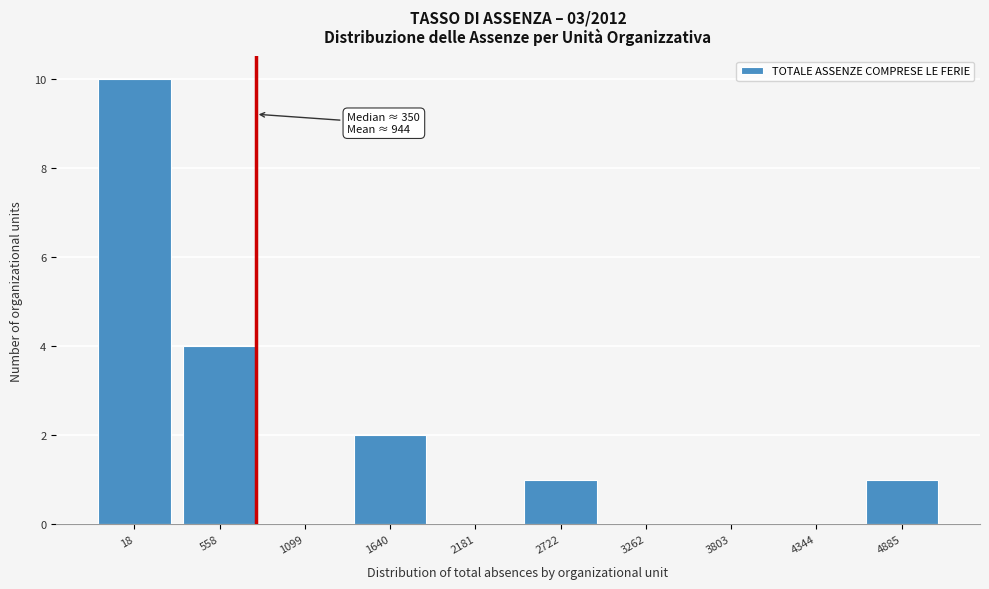

Reading left to right, what are all the values shown in this chart?

18=10	558=4	1099=0	1640=2	2181=0	2722=1	3262=0	3803=0	4344=0	4885=1